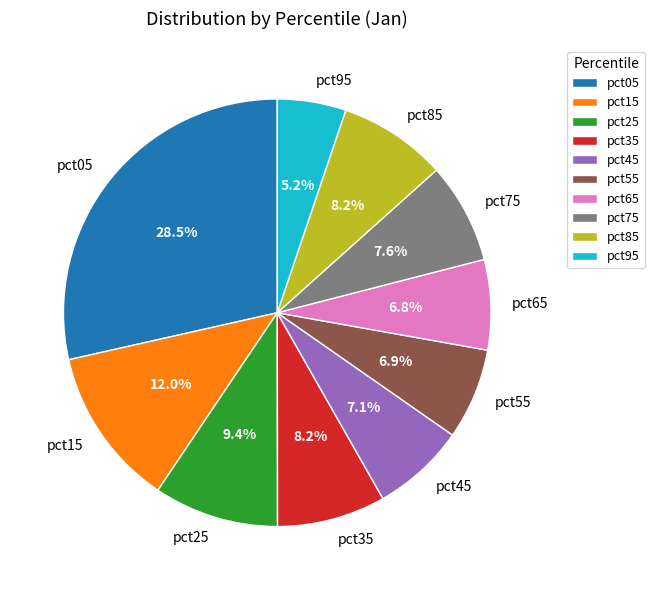

How many slices are in this pie chart?

10